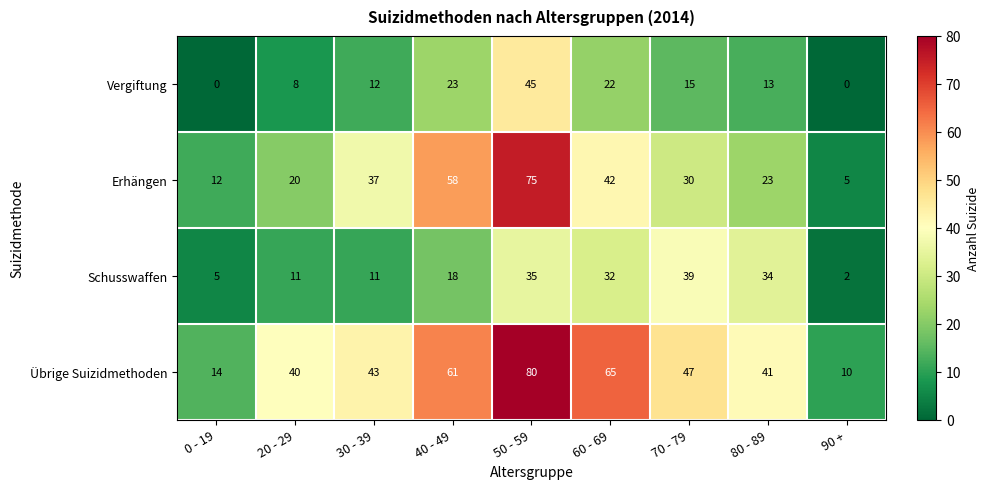

What is the spread (max minus min) of values at 30 - 39?

32